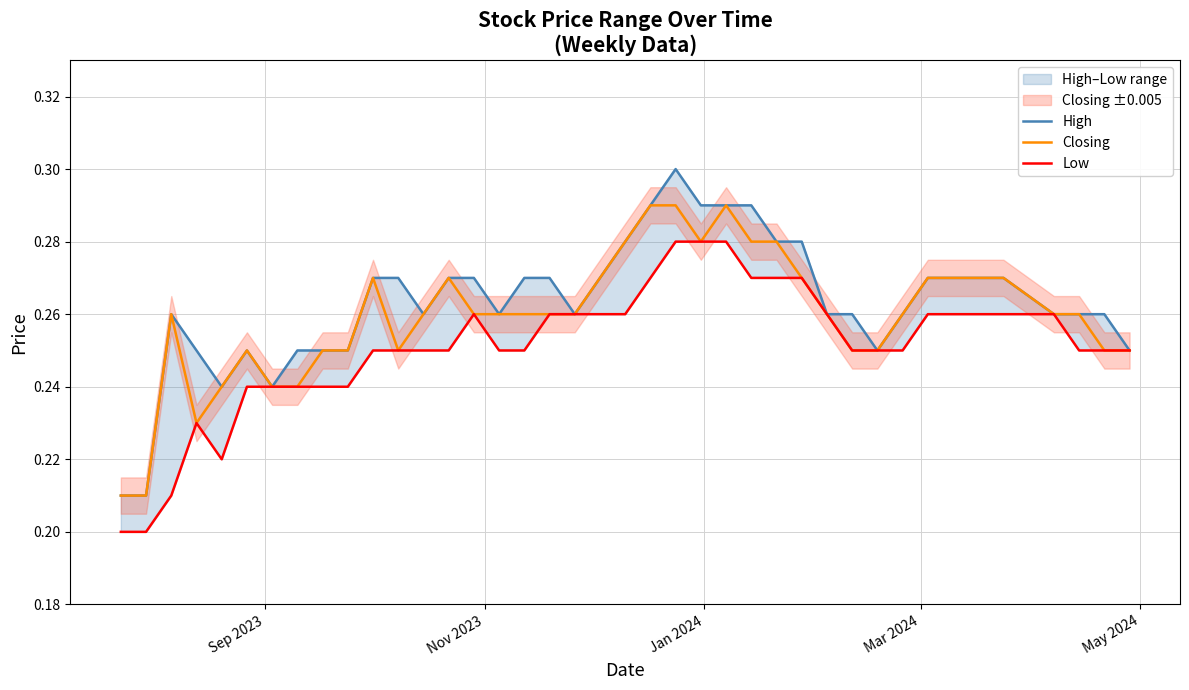

True or false: High and Low cross at least once.

False